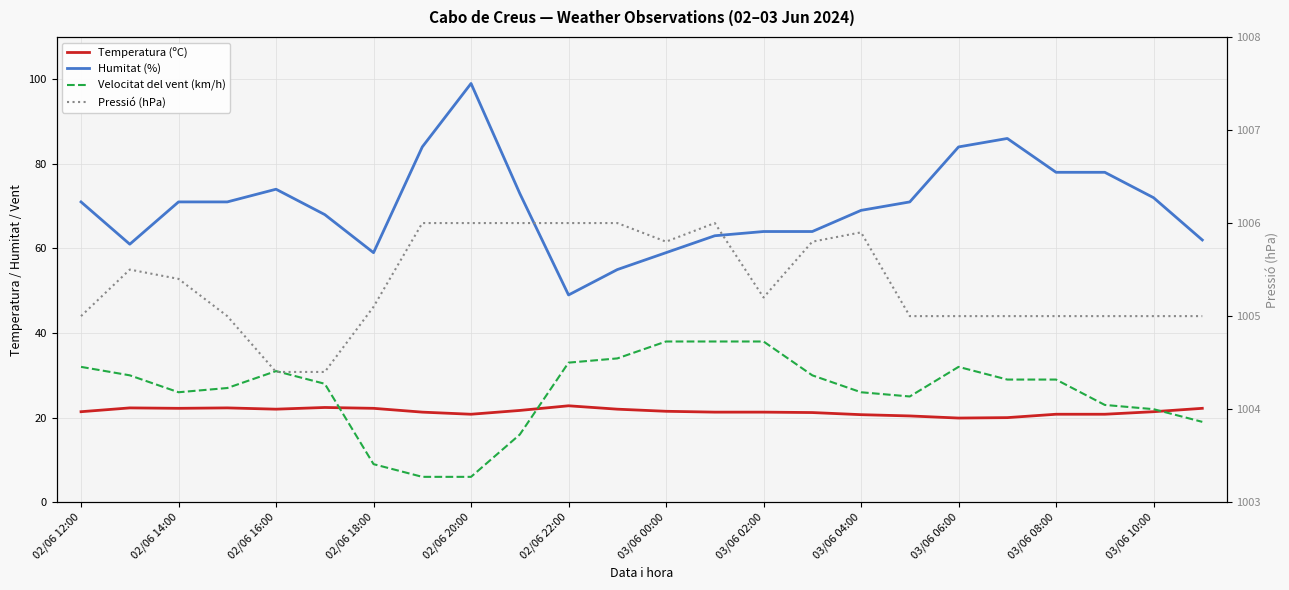

Is the value of Velocitat del vent (km/h) at 02/06 20:00 greater than the value of Temperatura (ºC) at 03/06 06:00?

Yes